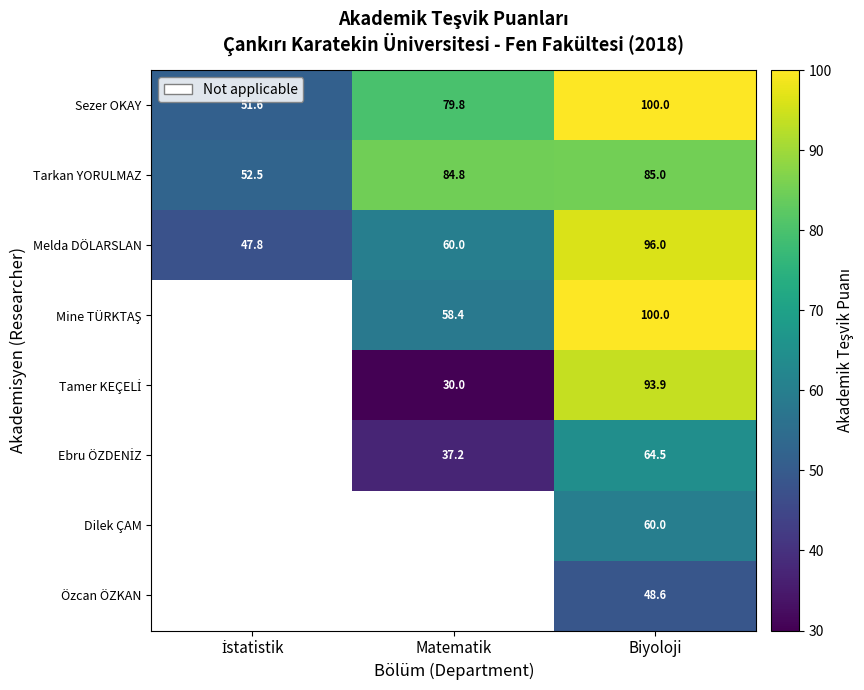

Which label corresponds to the largest value in the chart?

Biyoloji